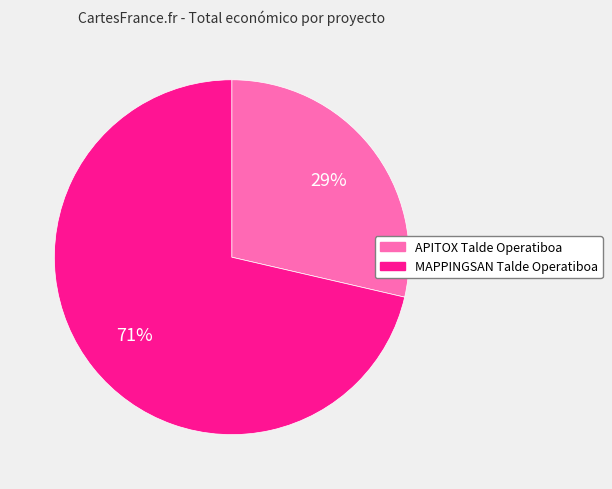

Rank the categories by value from highest to lowest.

MAPPINGSAN Talde Operatiboa, APITOX Talde Operatiboa